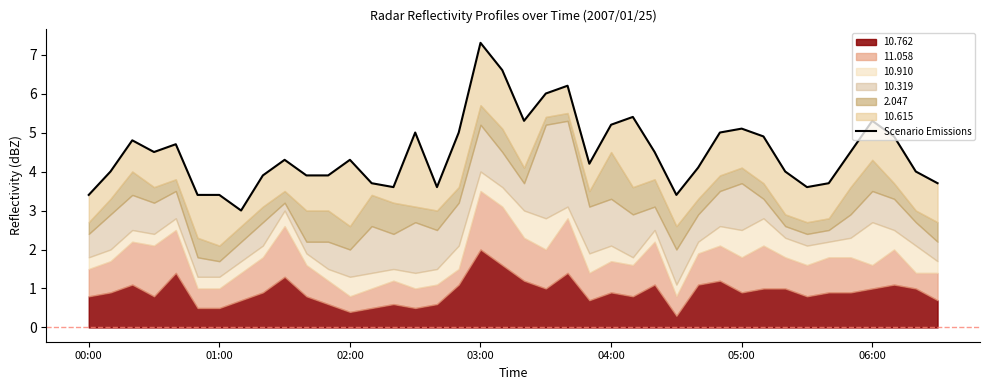

What position from the left is 05:00?

6